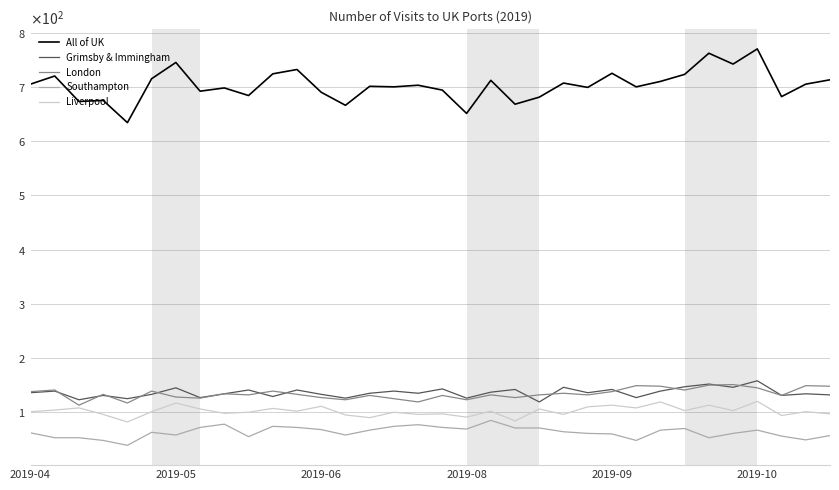

What is the difference between the maximum and second lowest values in the Southampton series?

37